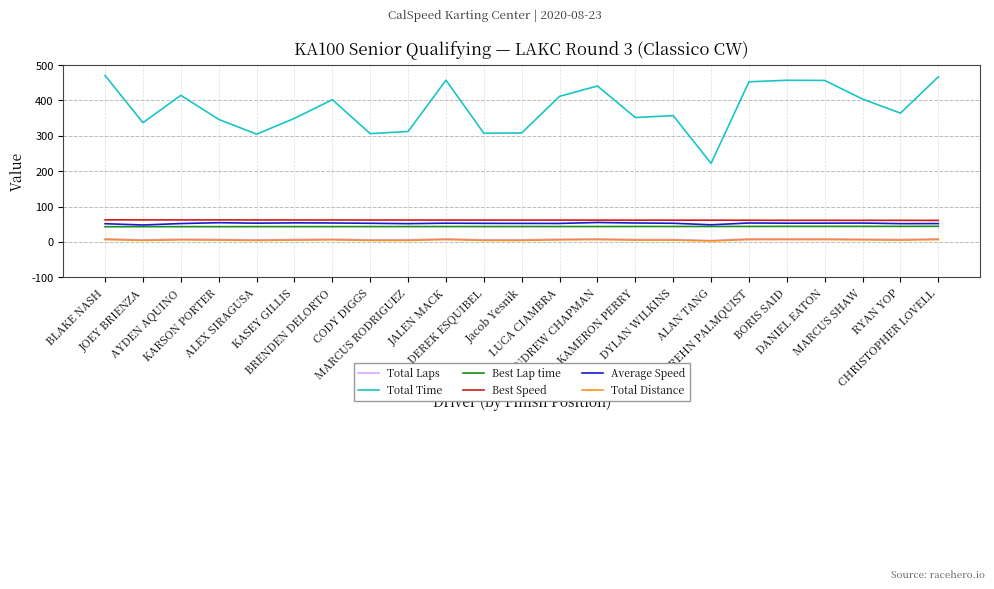

Is it true that Total Laps equals 7.0 at KASEY GILLIS?

True